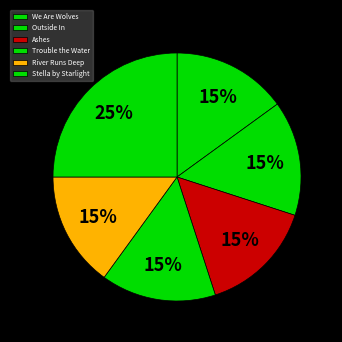

True or false: Outside In accounts for 15% of the total.

True